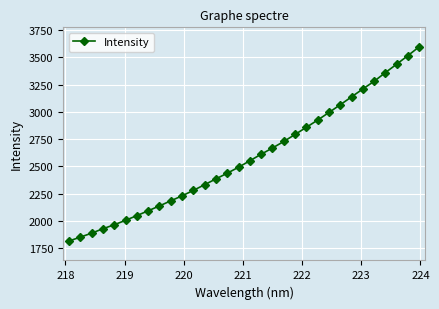

What is the value of the 4th point from the left?

1928.2